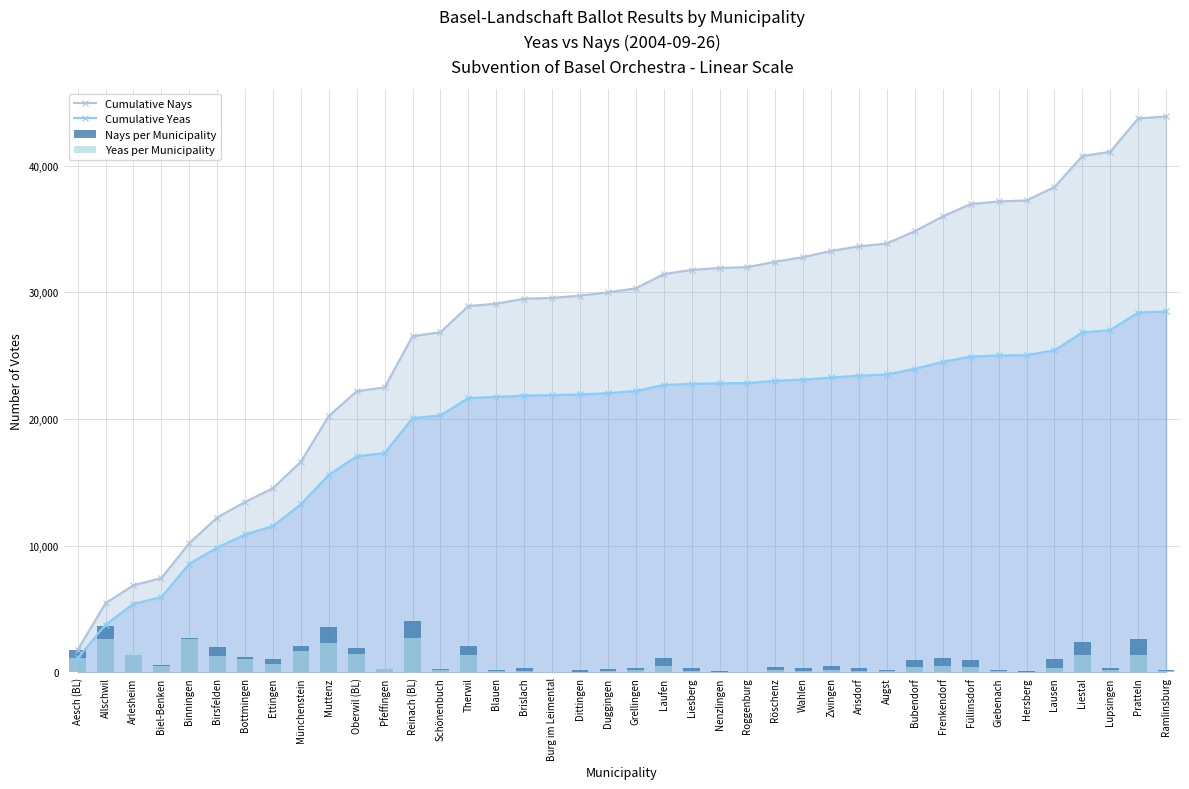

Reading left to right, list all the values displayed in this chart.

Cumulative Nays: 1786	5469	6880	7452	10208	12230	13461	14545	16642	20249	22201	22501	26545	26854	28925	29108	29498	29564	29744	29999	30324	31441	31777	31924	31997	32419	32786	33275	33636	33864	34835	35996	36975	37178	37260	38317	40760	41102	43728	43888
Cumulative Yeas: 1120	3777	5417	5952	8578	9860	10889	11568	13278	15605	17064	17320	20075	20283	21663	21750	21860	21887	21948	22049	22215	22691	22782	22825	22852	23022	23118	23282	23424	23525	23973	24517	24935	25019	25049	25427	26843	27022	28411	28493
Nays per Municipality: 1786	3683	1411	572	2756	2022	1231	1084	2097	3607	1952	300	4044	309	2071	183	390	66	180	255	325	1117	336	147	73	422	367	489	361	228	971	1161	979	203	82	1057	2443	342	2626	160
Yeas per Municipality: 1120	2657	1640	535	2626	1282	1029	679	1710	2327	1459	256	2755	208	1380	87	110	27	61	101	166	476	91	43	27	170	96	164	142	101	448	544	418	84	30	378	1416	179	1389	82